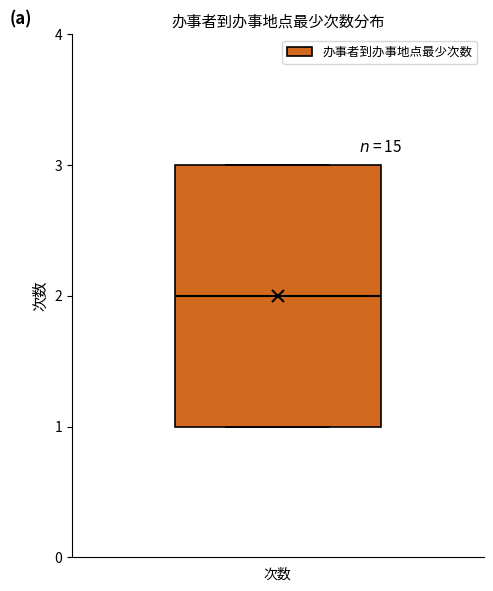

Transcribe this box plot: give where the median line is, the range the box spans, and where the two whiskers end, as read against the y-axis. The values are not printed on the chart, so give them approximately, as read against the axis.

median 2, box 1 to 3, whiskers 1 to 3